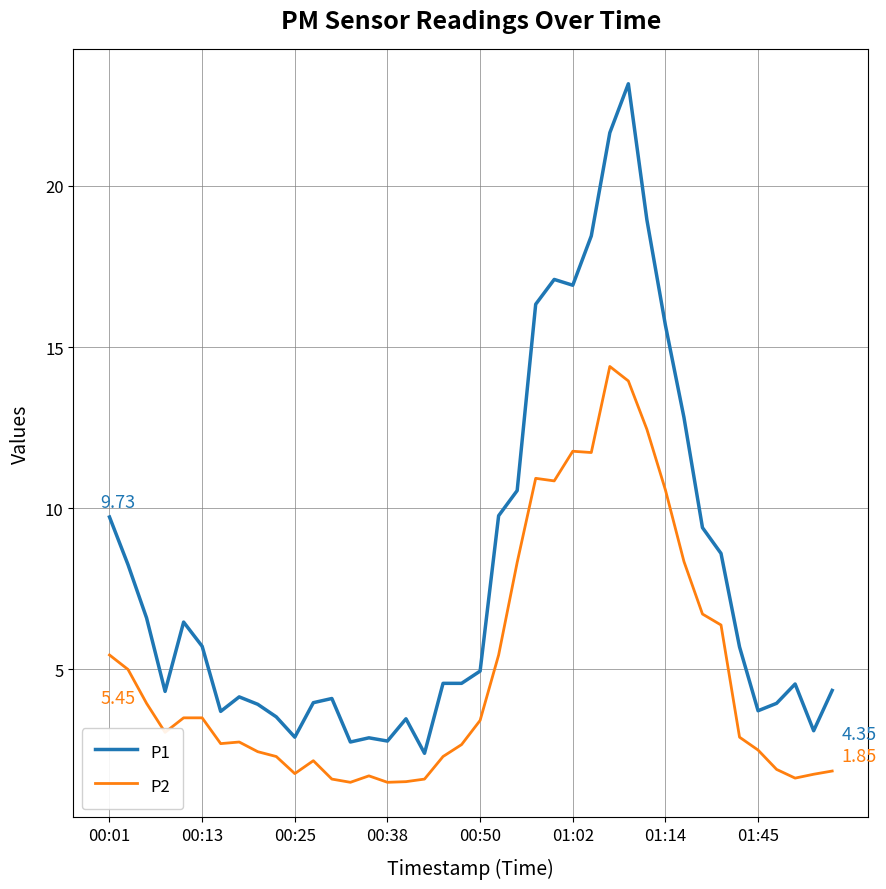

Rank the series by their maximum value, from highest to lowest.

P1, P2